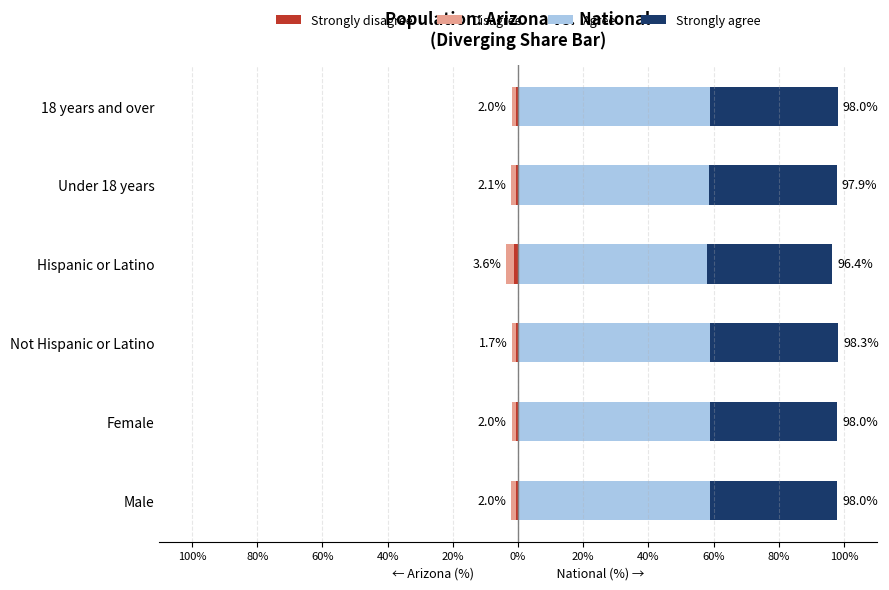

What is the value of the Disagree (AZ) bar at the 5th from the left?

-1.4